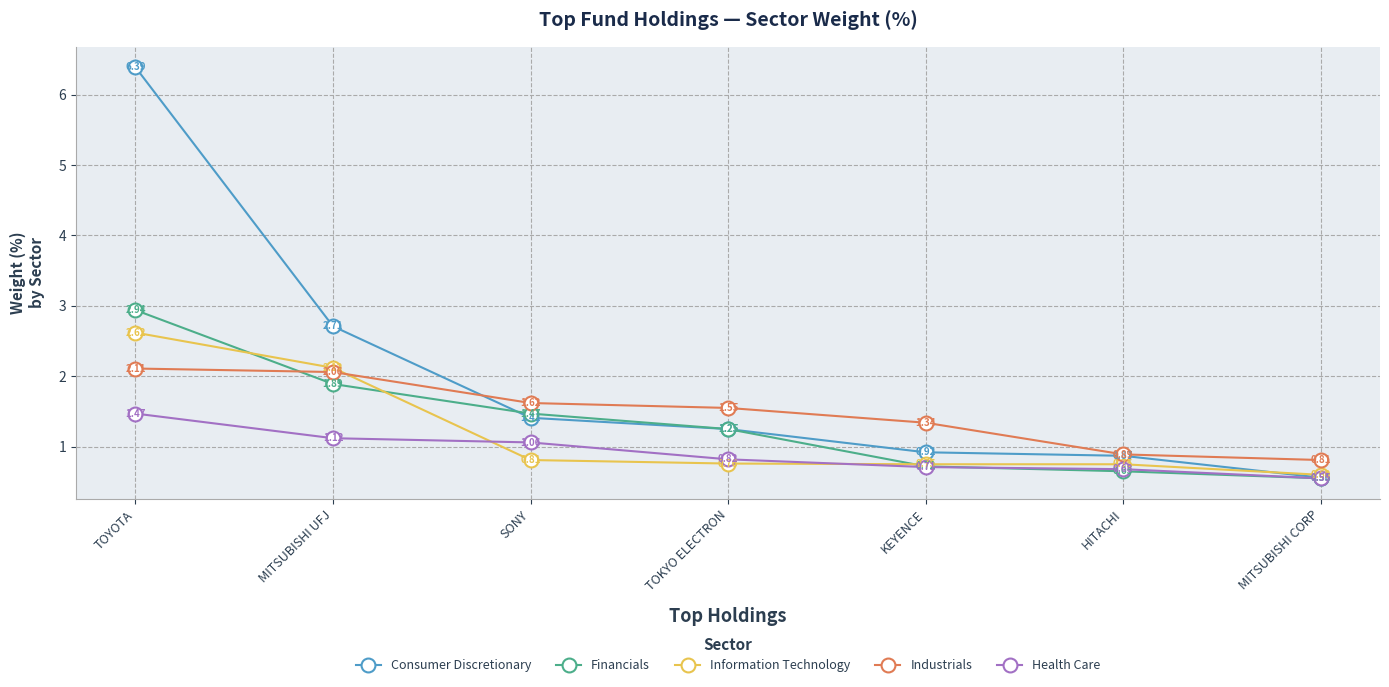

At which label does Consumer Discretionary first exceed 1?

TOYOTA